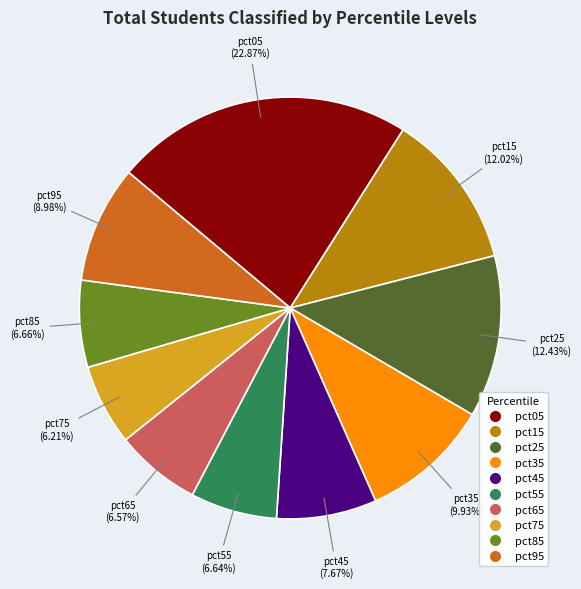

How many segments does this pie chart have?

10